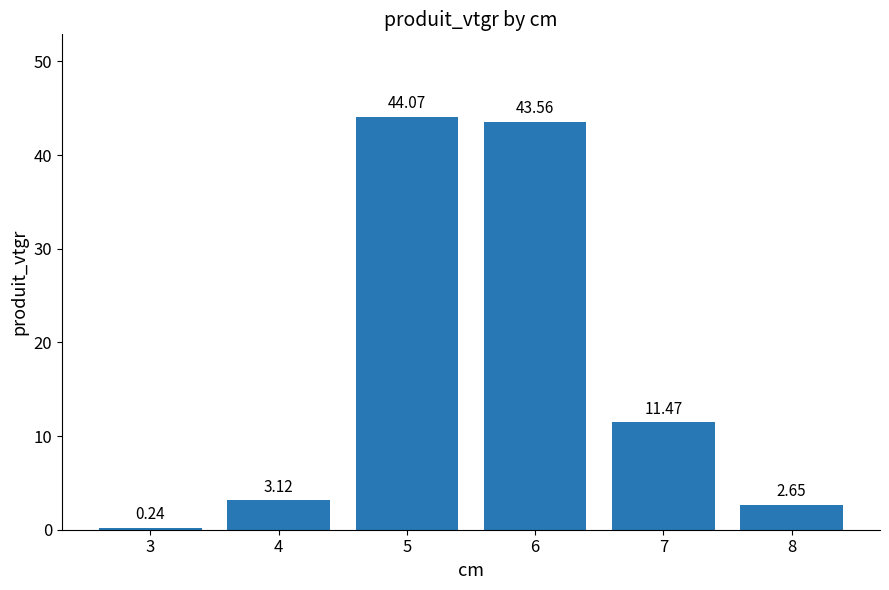

What is the difference between the values at 6 and 7?

32.1